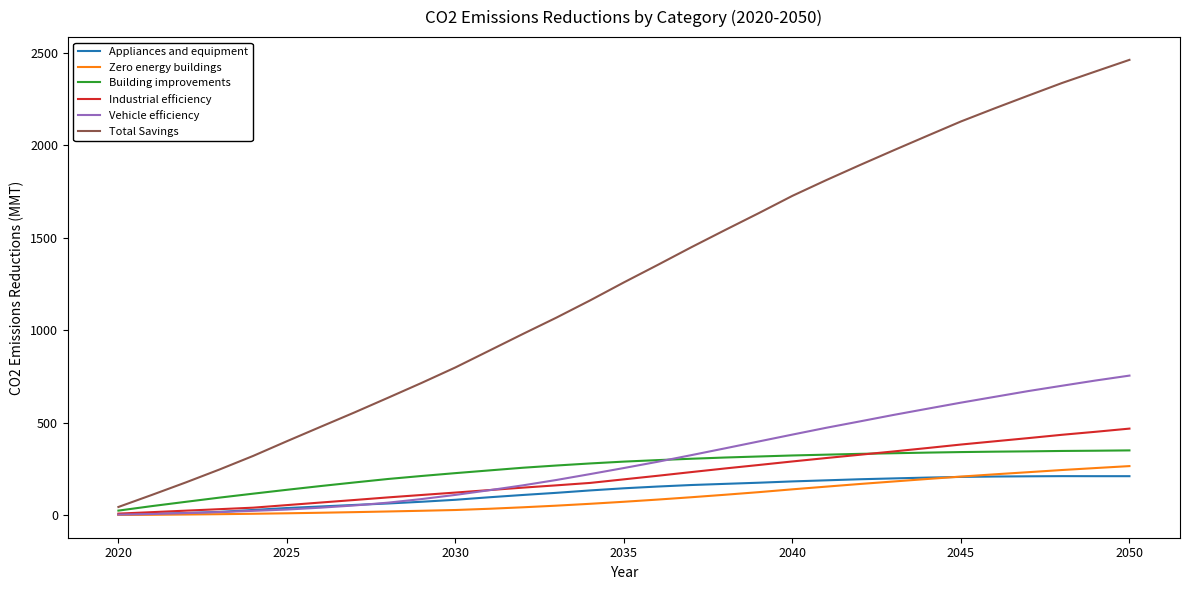

Which series has the largest range (max minus min)?

Total Savings